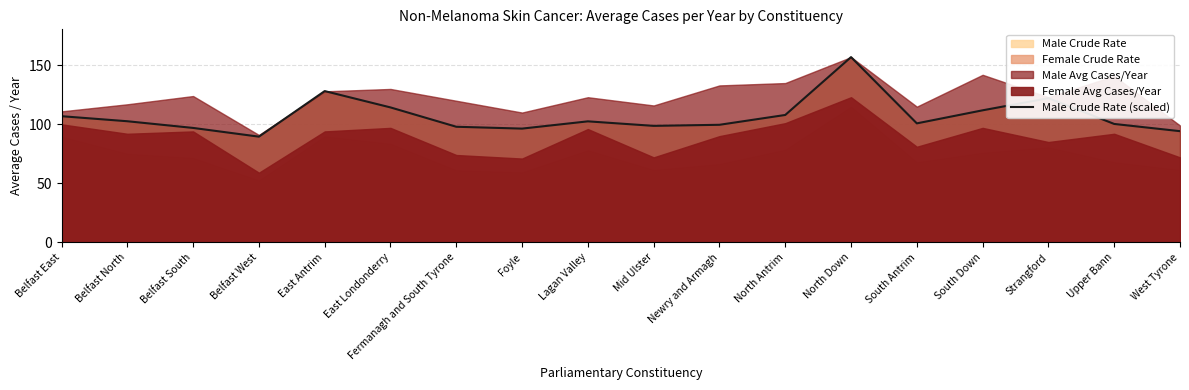

What position from the right is East Antrim?

14